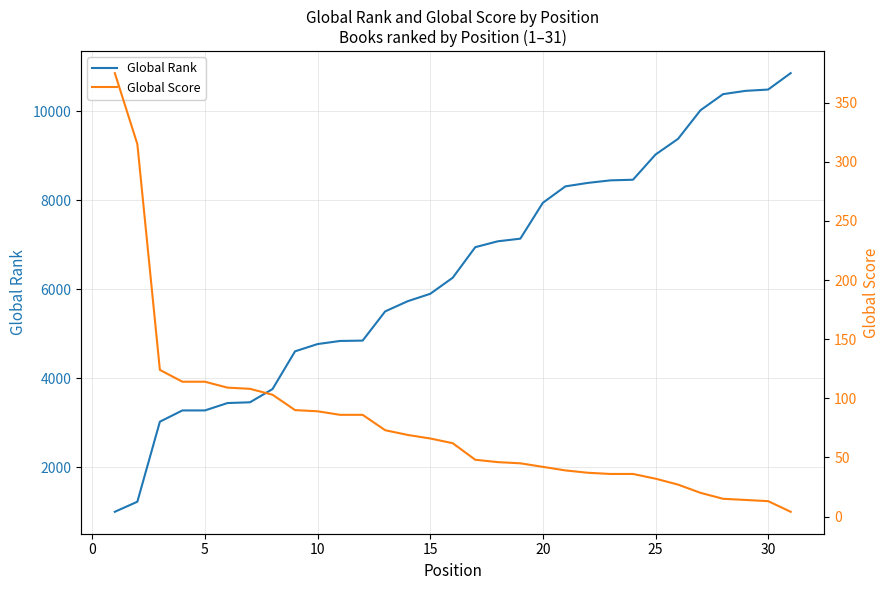

True or false: Global Rank has a value of 5819 at 30.

False